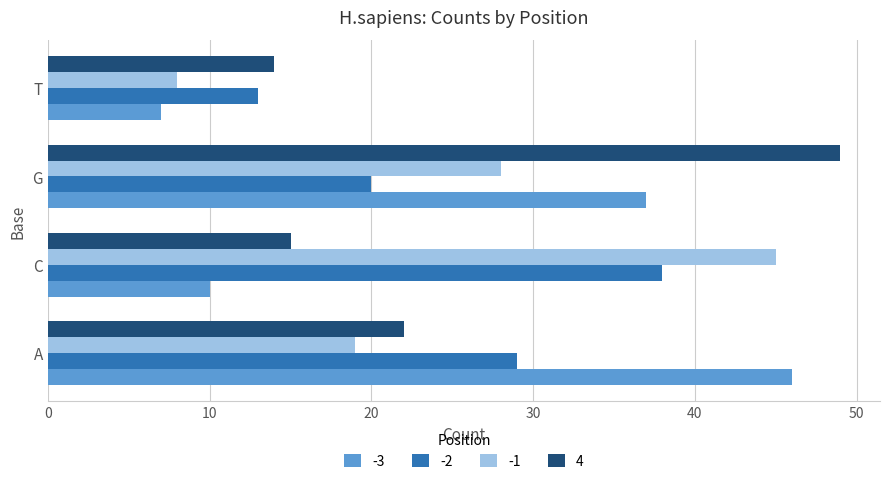

How many data points does each series have?

4